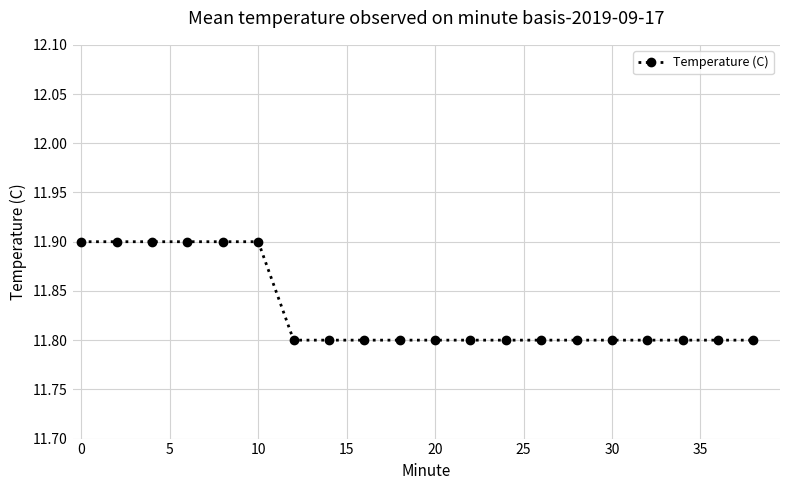

What is the sum of all values?

236.6